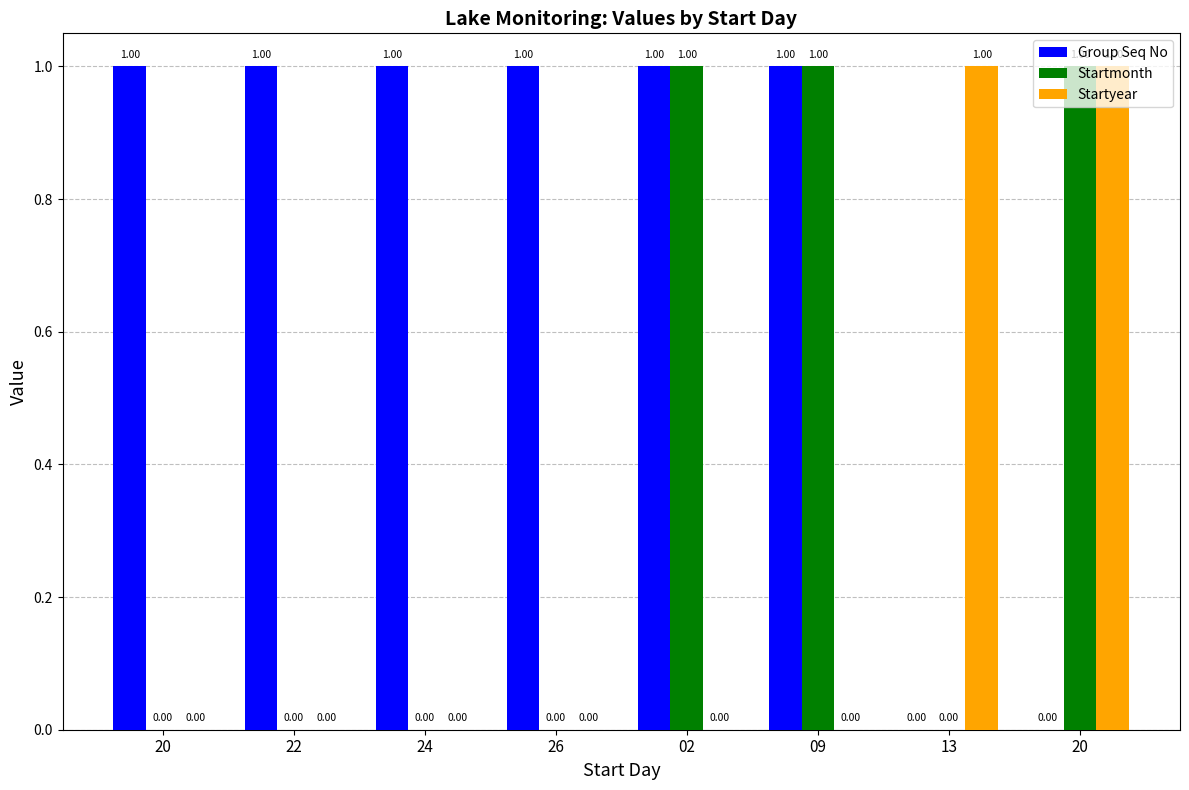

What is the value of the Group Seq No bar at the 2nd from the left?

1